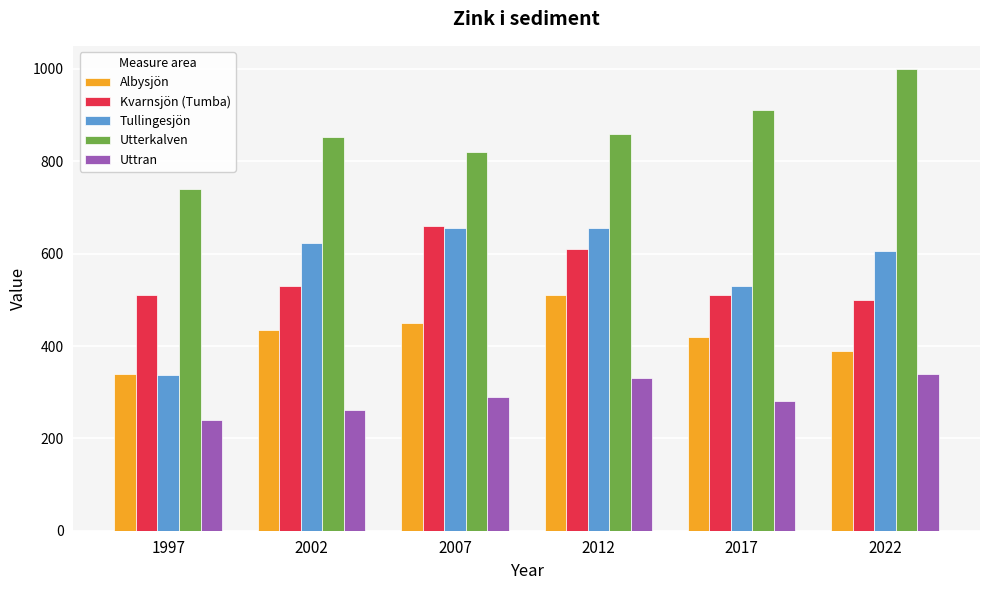

Reading left to right, transcribe all the data shown in this chart.

Albysjön: 1997=340	2002=435	2007=450	2012=510	2017=420	2022=390
Kvarnsjön (Tumba): 1997=510	2002=531	2007=660	2012=610	2017=510	2022=500
Tullingesjön: 1997=337	2002=622	2007=655	2012=655	2017=530	2022=605
Utterkalven: 1997=740	2002=853	2007=820	2012=860	2017=910	2022=1000
Uttran: 1997=240	2002=261	2007=290	2012=330	2017=280	2022=340